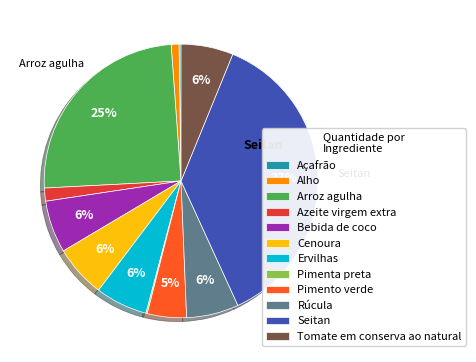

Which category has the biggest portion of the pie?

Seitan